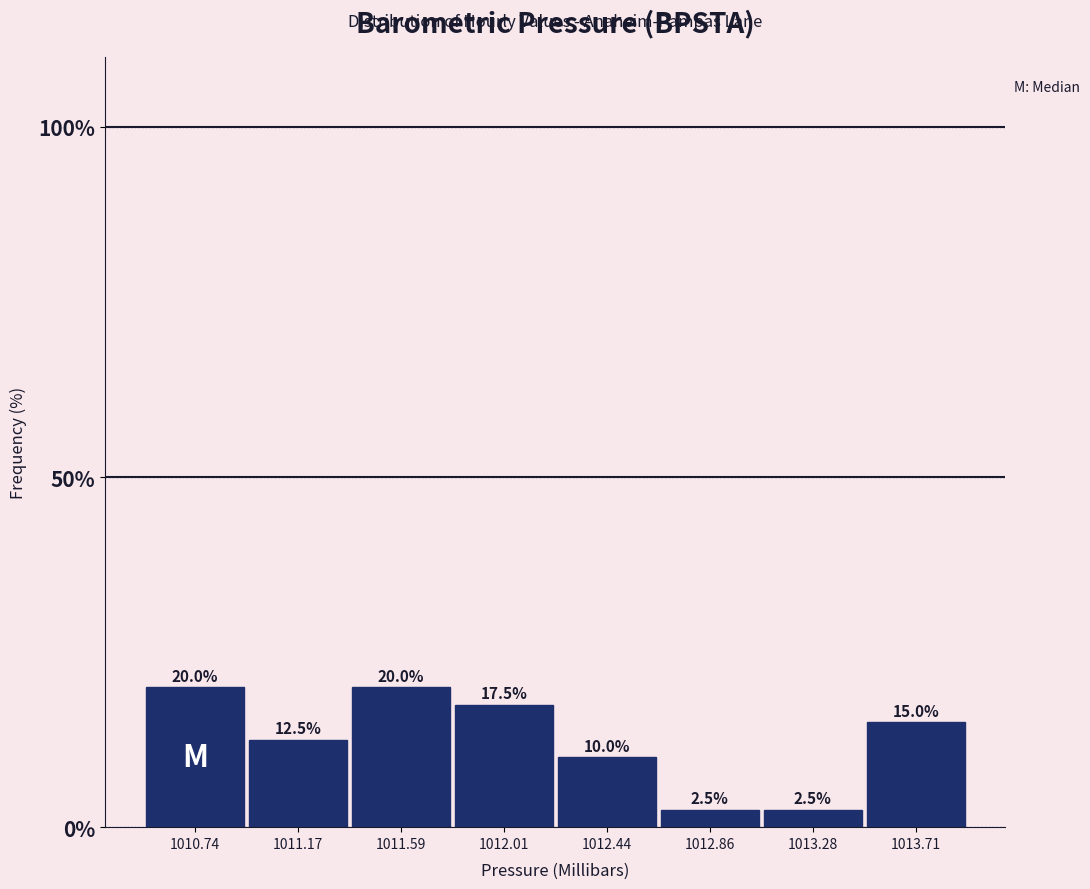

How tall is the bar that spans 1012.25 to 1012.65 on the x-axis? The bar edges are not printed on the chart, so give them approximately, as read against the axis.

10.0